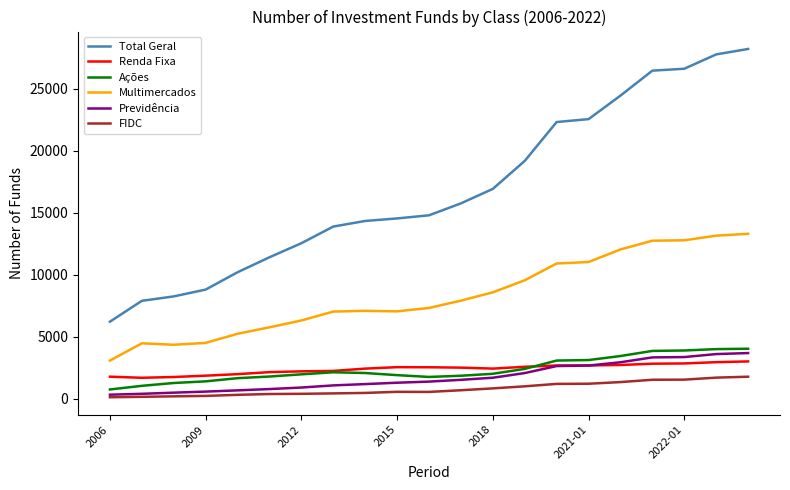

True or false: Ações and Multimercados cross at least once.

False